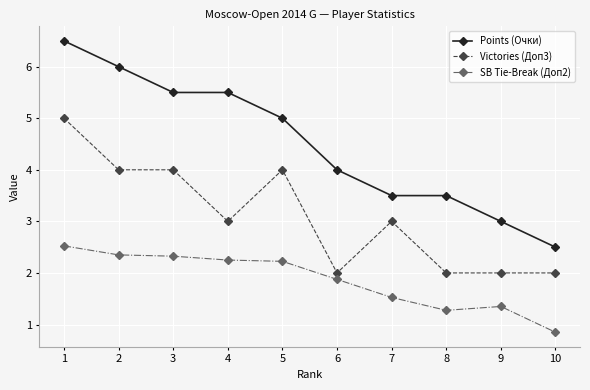

What are all the series names shown in the legend?

Points (Очки), Victories (Доп3), SB Tie-Break (Доп2)